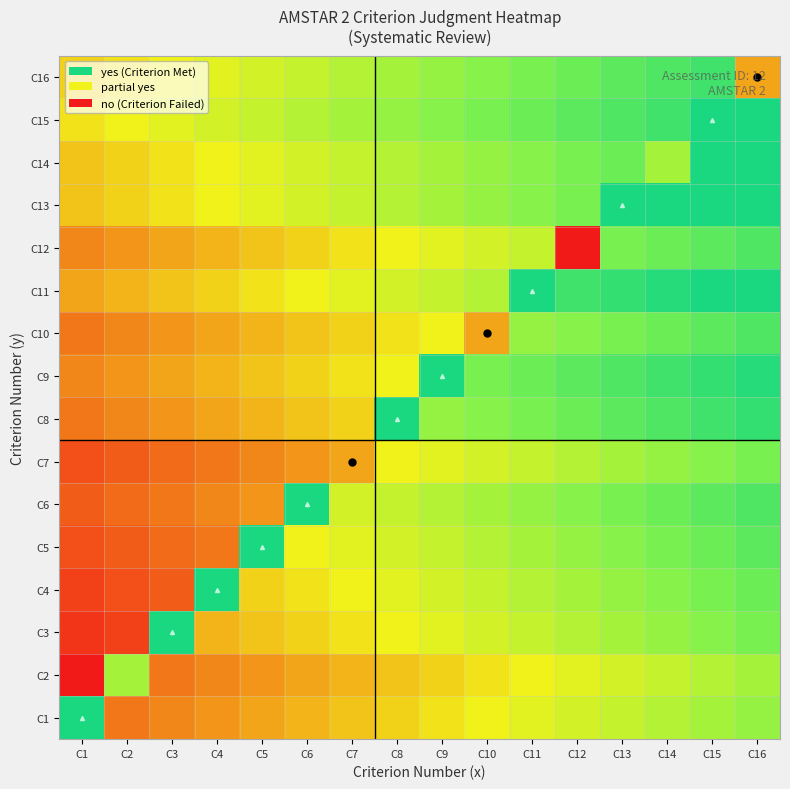

Reading left to right, what are all the values shown in this chart?

C1: C1=1.0	C2=0.2	C3=0.3	C4=0.3	C5=0.3	C6=0.4	C7=0.4	C8=0.4	C9=0.5	C10=0.5	C11=0.5	C12=0.6	C13=0.6	C14=0.6	C15=0.7	C16=0.7
C2: C1=0.0	C2=0.7	C3=0.2	C4=0.3	C5=0.3	C6=0.3	C7=0.4	C8=0.4	C9=0.4	C10=0.5	C11=0.5	C12=0.5	C13=0.6	C14=0.6	C15=0.6	C16=0.7
C3: C1=0.1	C2=0.1	C3=1.0	C4=0.4	C5=0.4	C6=0.4	C7=0.5	C8=0.5	C9=0.5	C10=0.6	C11=0.6	C12=0.6	C13=0.7	C14=0.7	C15=0.7	C16=0.8
C4: C1=0.1	C2=0.1	C3=0.2	C4=1.0	C5=0.4	C6=0.5	C7=0.5	C8=0.5	C9=0.6	C10=0.6	C11=0.6	C12=0.7	C13=0.7	C14=0.7	C15=0.8	C16=0.8
C5: C1=0.1	C2=0.2	C3=0.2	C4=0.2	C5=1.0	C6=0.5	C7=0.5	C8=0.6	C9=0.6	C10=0.6	C11=0.7	C12=0.7	C13=0.7	C14=0.8	C15=0.8	C16=0.8
C6: C1=0.2	C2=0.2	C3=0.2	C4=0.3	C5=0.3	C6=1.0	C7=0.6	C8=0.6	C9=0.6	C10=0.7	C11=0.7	C12=0.7	C13=0.8	C14=0.8	C15=0.8	C16=0.9
C7: C1=0.1	C2=0.2	C3=0.2	C4=0.2	C5=0.3	C6=0.3	C7=0.3	C8=0.5	C9=0.5	C10=0.6	C11=0.6	C12=0.6	C13=0.7	C14=0.7	C15=0.7	C16=0.8
C8: C1=0.2	C2=0.3	C3=0.3	C4=0.3	C5=0.4	C6=0.4	C7=0.4	C8=1.0	C9=0.7	C10=0.7	C11=0.8	C12=0.8	C13=0.8	C14=0.9	C15=0.9	C16=0.9
C9: C1=0.3	C2=0.3	C3=0.3	C4=0.4	C5=0.4	C6=0.4	C7=0.5	C8=0.5	C9=1.0	C10=0.8	C11=0.8	C12=0.8	C13=0.9	C14=0.9	C15=0.9	C16=1.0
C10: C1=0.2	C2=0.3	C3=0.3	C4=0.3	C5=0.4	C6=0.4	C7=0.4	C8=0.5	C9=0.5	C10=0.3	C11=0.7	C12=0.7	C13=0.8	C14=0.8	C15=0.8	C16=0.9
C11: C1=0.3	C2=0.4	C3=0.4	C4=0.4	C5=0.5	C6=0.5	C7=0.5	C8=0.6	C9=0.6	C10=0.6	C11=1.0	C12=0.9	C13=0.9	C14=1.0	C15=1.0	C16=1.0
C12: C1=0.3	C2=0.3	C3=0.3	C4=0.4	C5=0.4	C6=0.4	C7=0.5	C8=0.5	C9=0.5	C10=0.6	C11=0.6	C12=0.0	C13=0.8	C14=0.8	C15=0.8	C16=0.9
C13: C1=0.4	C2=0.4	C3=0.5	C4=0.5	C5=0.5	C6=0.6	C7=0.6	C8=0.6	C9=0.7	C10=0.7	C11=0.7	C12=0.8	C13=1.0	C14=1.0	C15=1.0	C16=1.0
C14: C1=0.4	C2=0.4	C3=0.5	C4=0.5	C5=0.5	C6=0.6	C7=0.6	C8=0.6	C9=0.7	C10=0.7	C11=0.7	C12=0.8	C13=0.8	C14=0.7	C15=1.0	C16=1.0
C15: C1=0.5	C2=0.5	C3=0.5	C4=0.6	C5=0.6	C6=0.6	C7=0.7	C8=0.7	C9=0.7	C10=0.8	C11=0.8	C12=0.8	C13=0.9	C14=0.9	C15=1.0	C16=1.0
C16: C1=0.4	C2=0.5	C3=0.5	C4=0.5	C5=0.6	C6=0.6	C7=0.6	C8=0.7	C9=0.7	C10=0.7	C11=0.8	C12=0.8	C13=0.8	C14=0.9	C15=0.9	C16=0.3